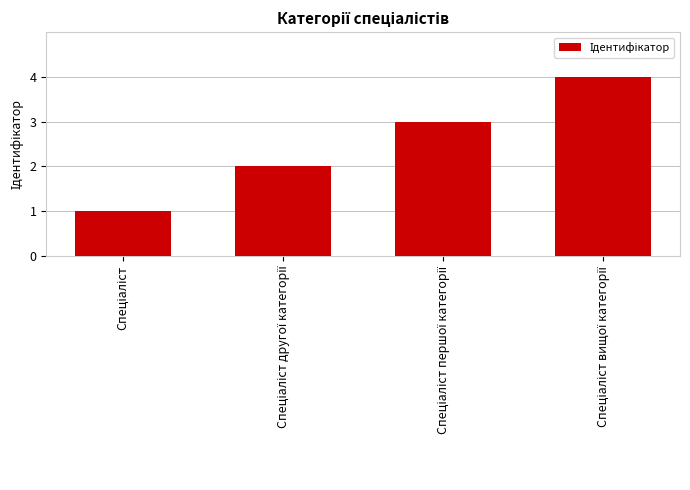

What is the greatest value displayed?

4